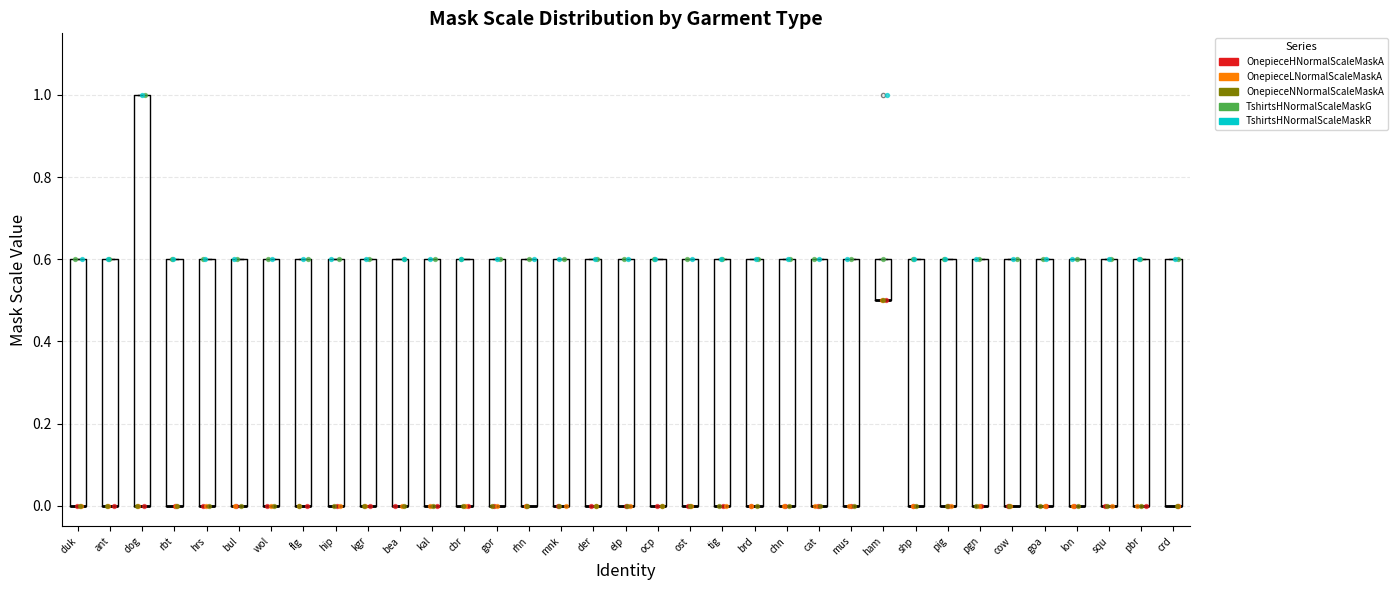

Where is the lower edge of the box for gor on the y-axis? The values are not printed on the chart, so give them approximately, as read against the axis.

0.0